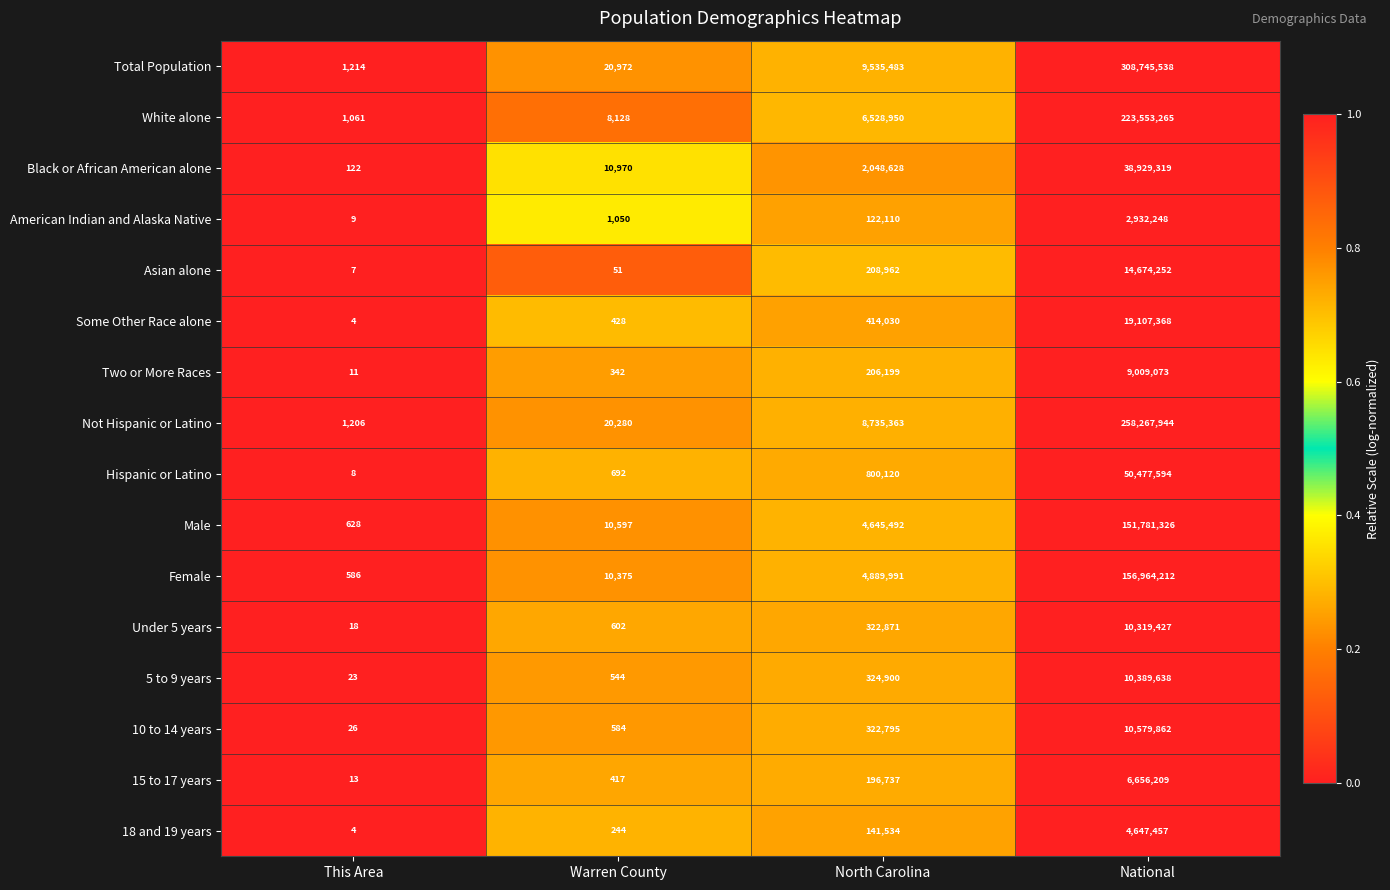

What is the greatest value displayed?

308745538